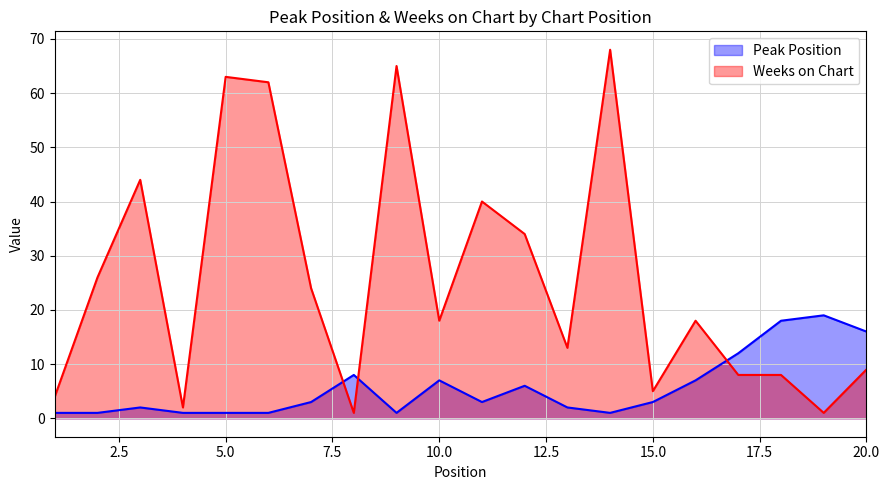

At which label is Weeks on Chart closest to 34?

12